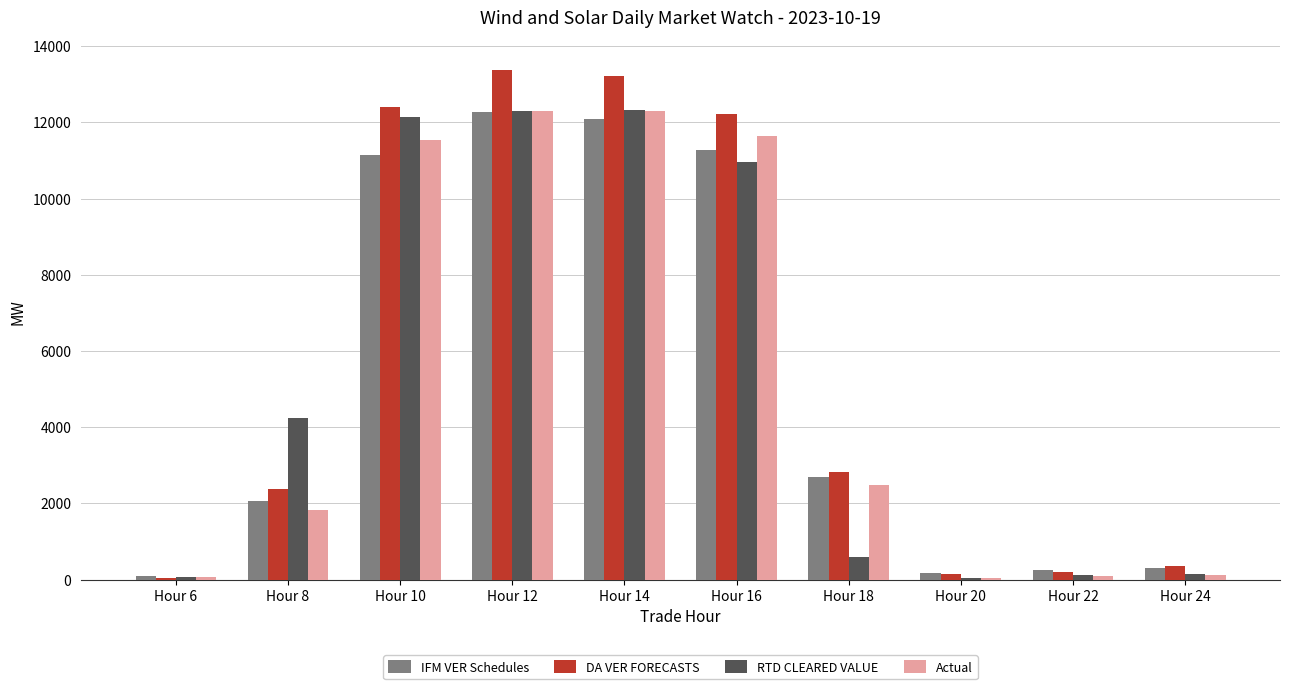

What is the sum of the DA VER FORECASTS values at Hour 12 and Hour 20?

13518.8